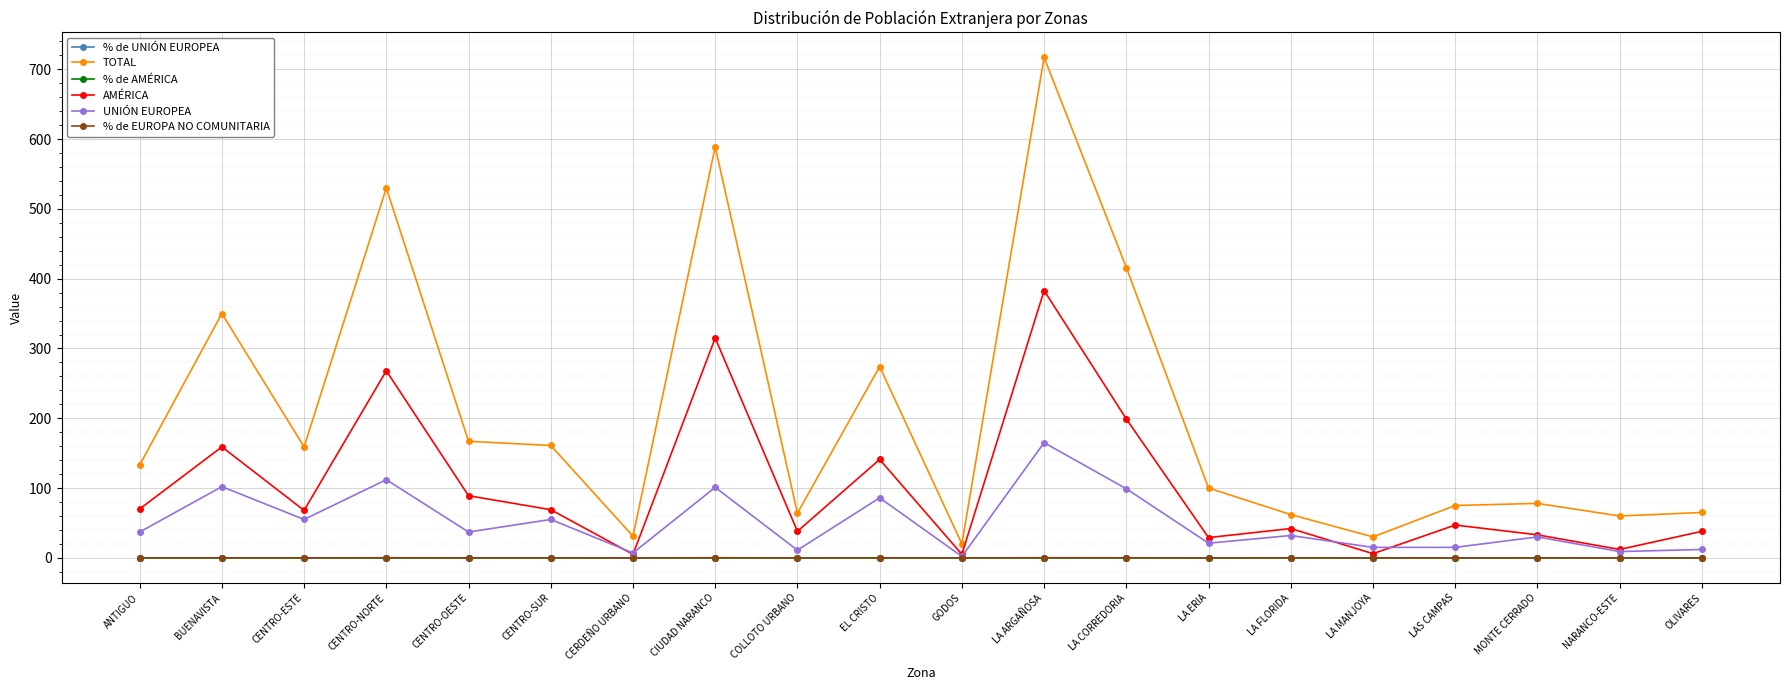

What is the label of the 5th point from the left?

CENTRO-OESTE